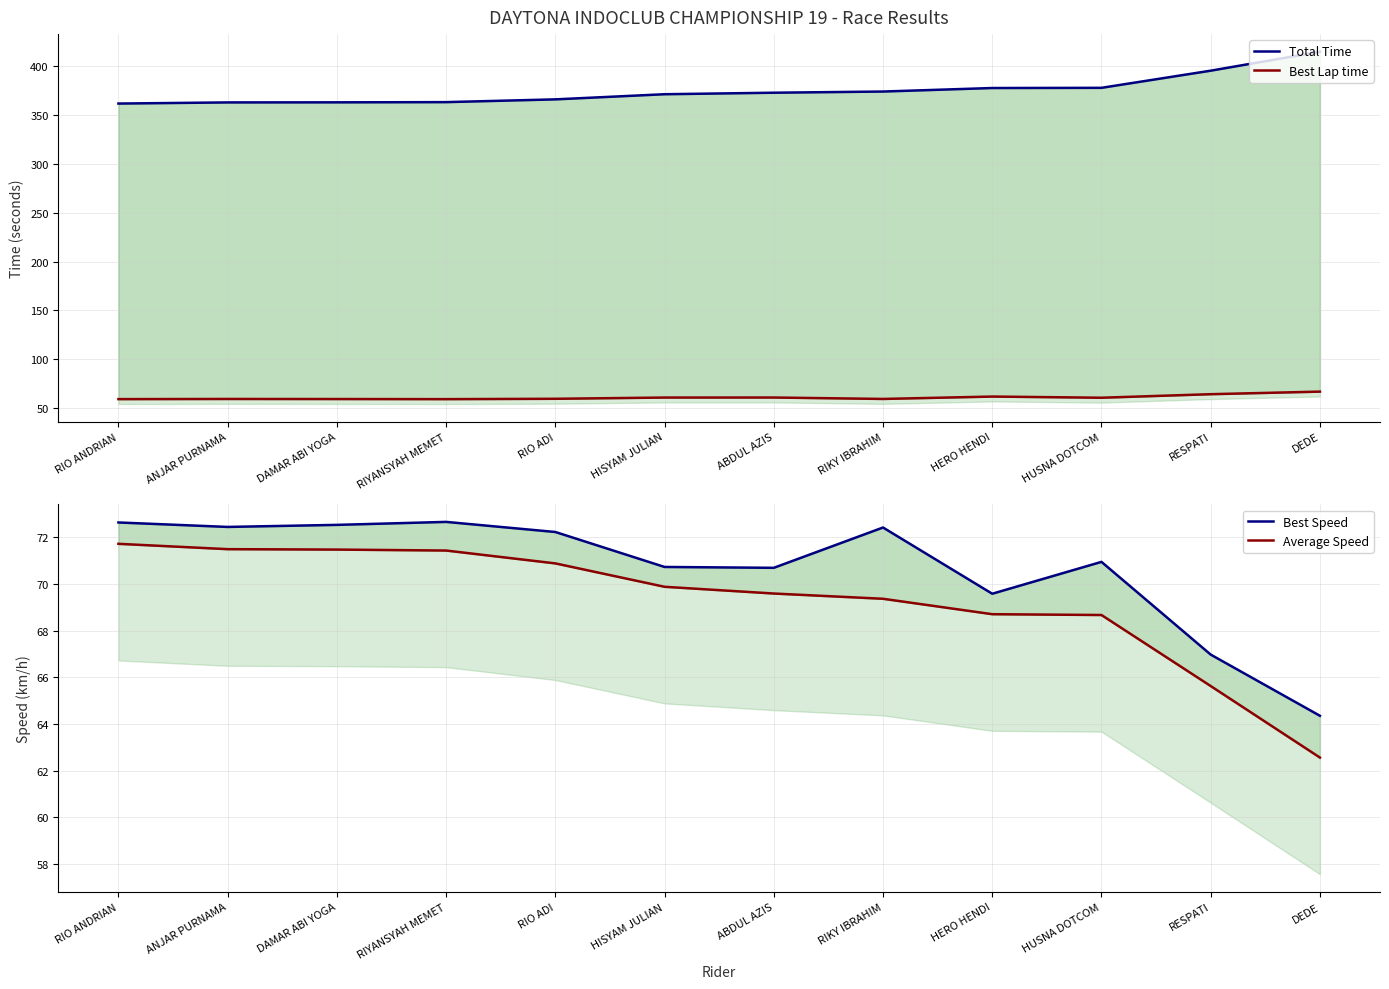

The Average Speed series shows 19.0 at ABDUL AZIS. True or false?

False